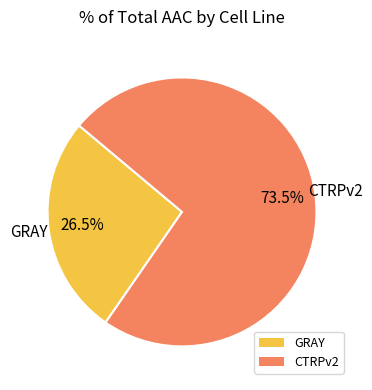

Is the sum of CTRPv2 and GRAY greater than half?

Yes